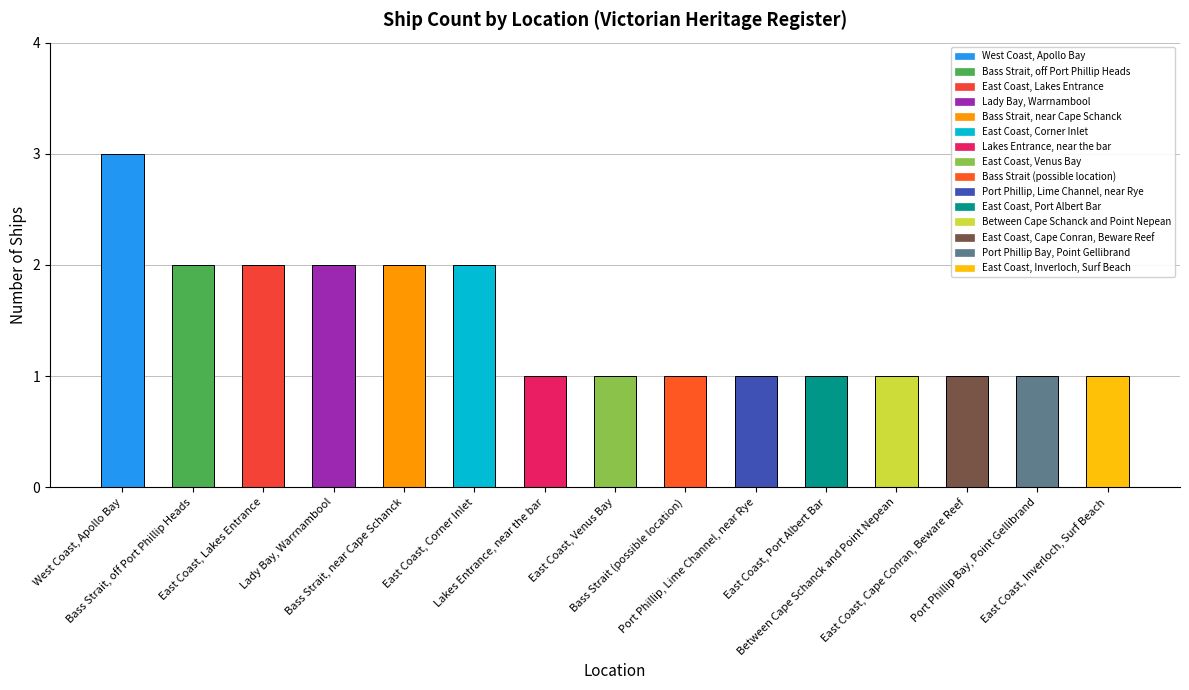

What is the sum of all values?

22